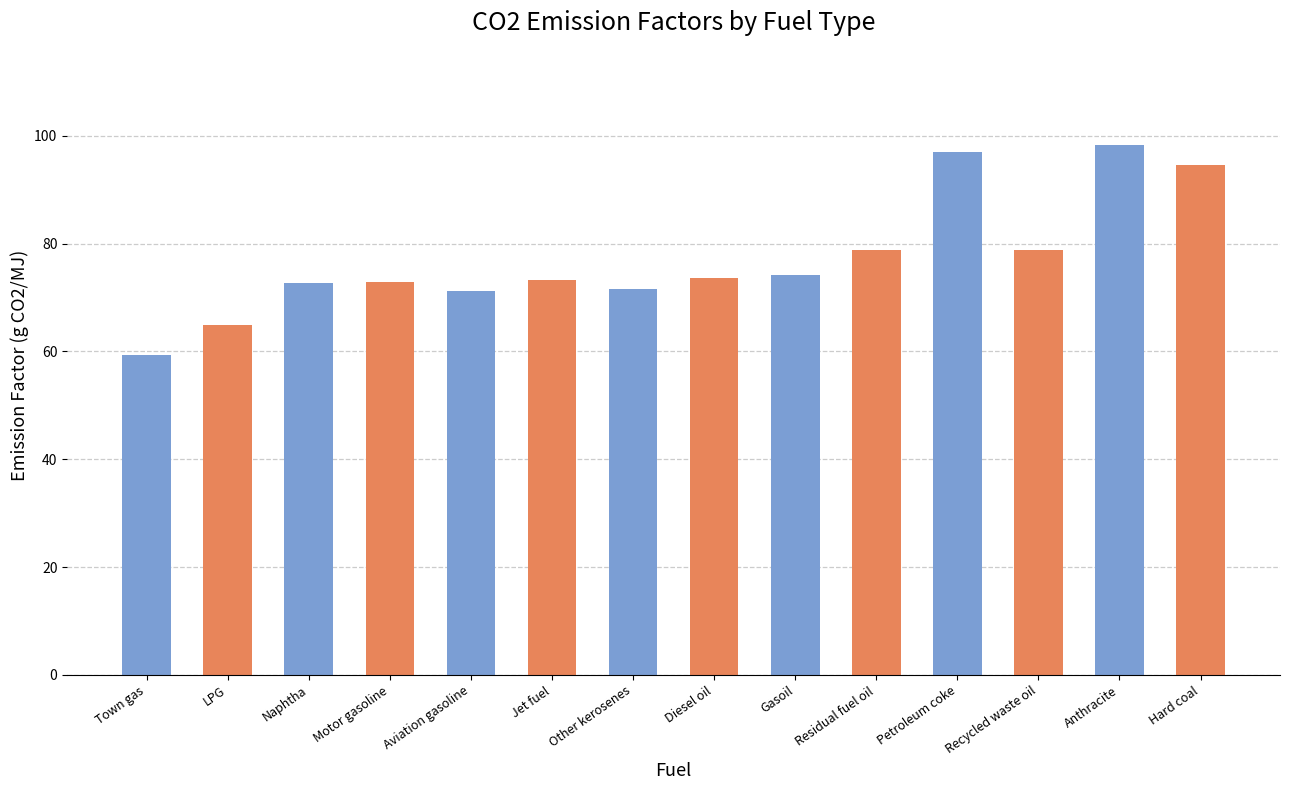

What is the change in value from Other kerosenes to Hard coal?

+23.1